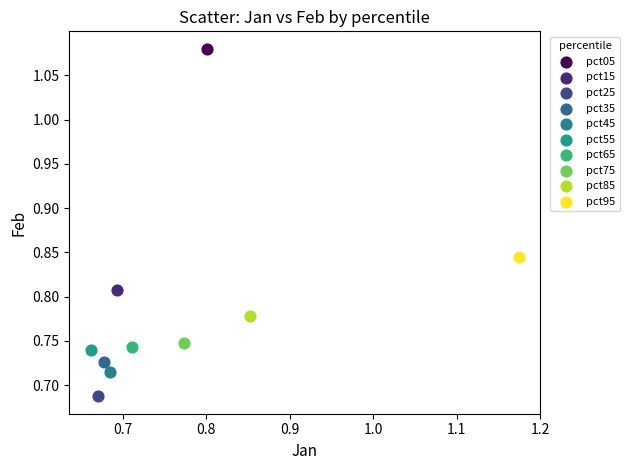

Which series reaches the minimum Y coordinate?

pct25